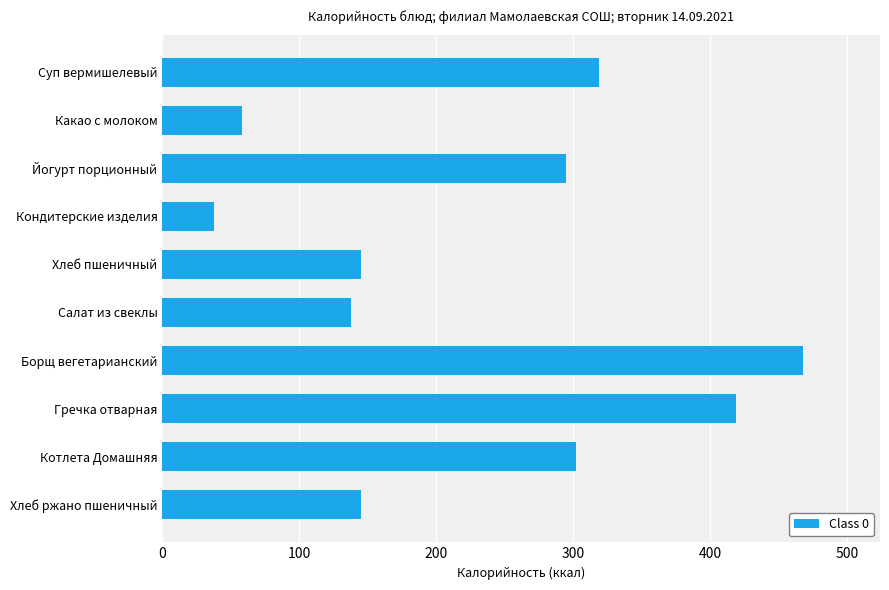

How many values are below 295?

5